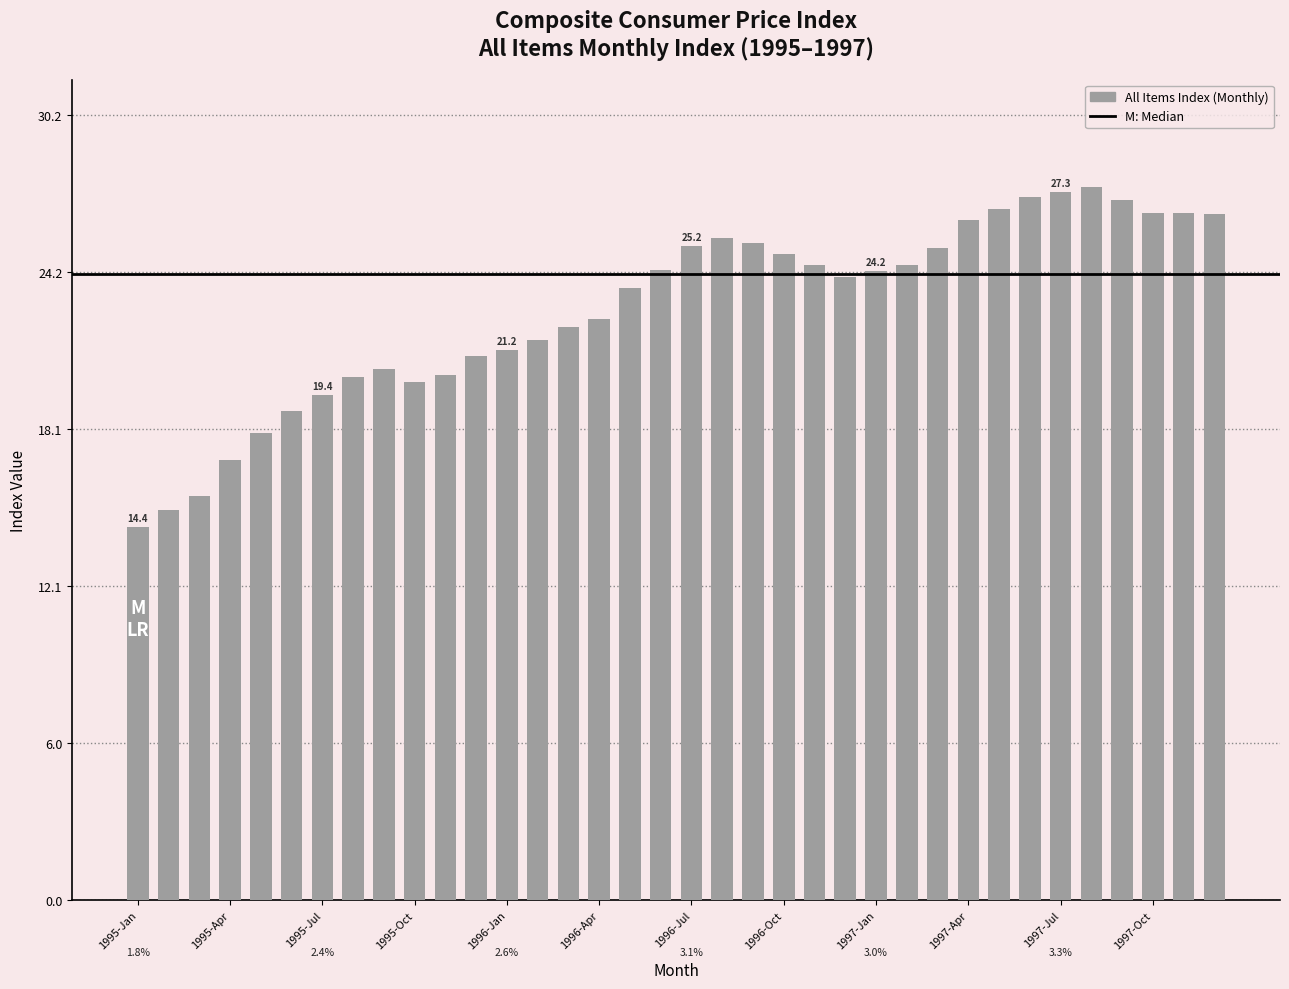

What is the minimum value shown in the chart?

14.4